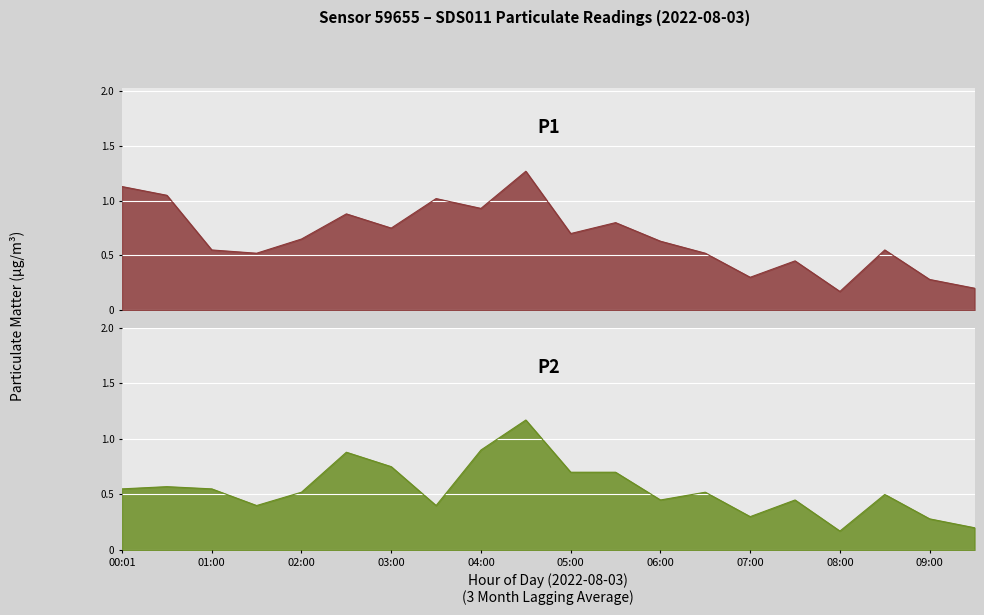

What is the sum of all P1 values?

13.3